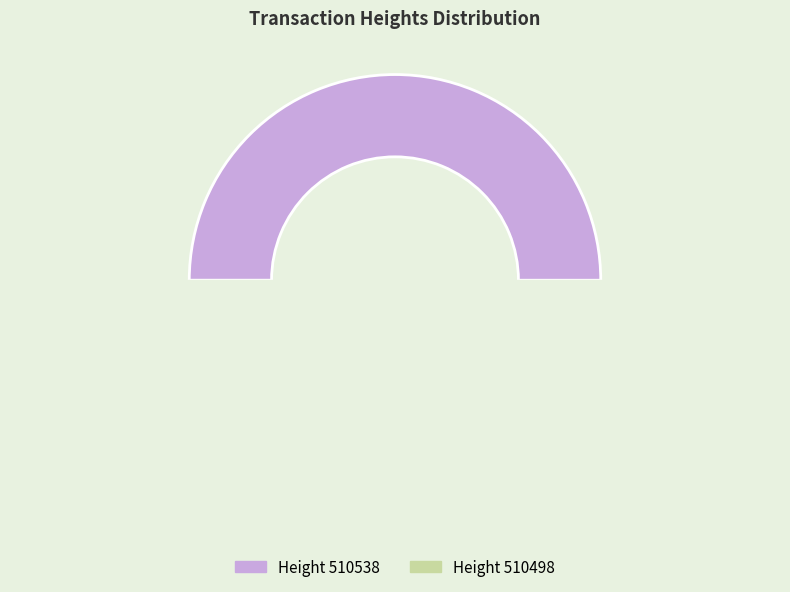

Which category has the biggest portion of the pie?

510538